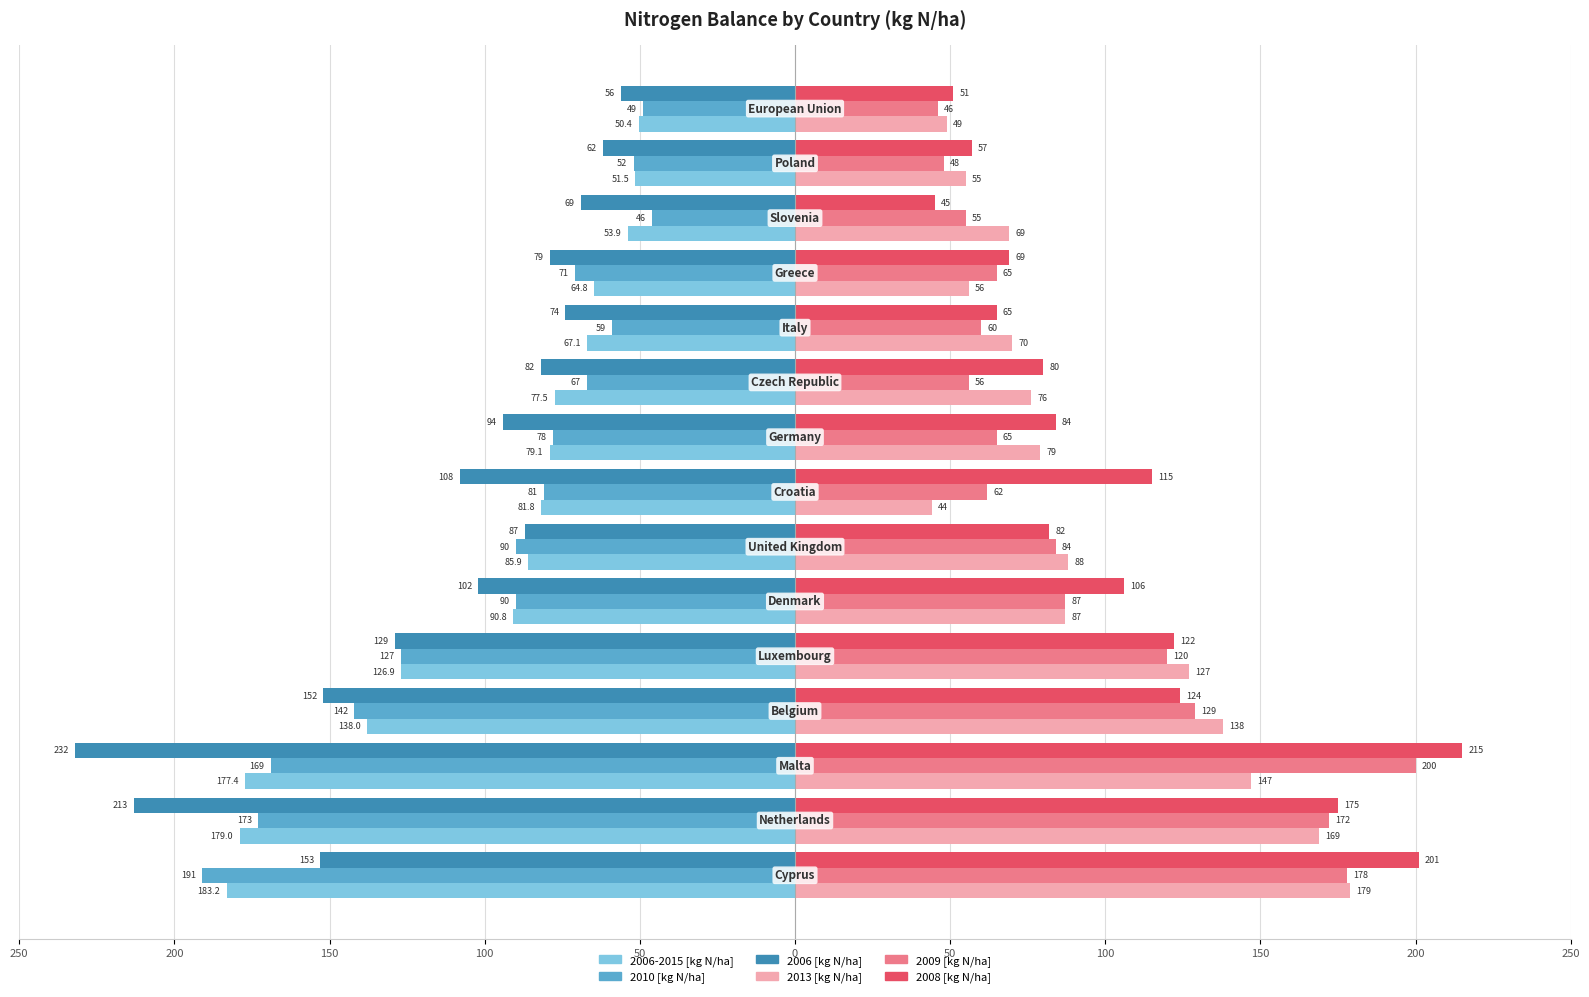

What is the difference between the maximum and minimum values in the 2008 [kg N/ha] series?

170.0